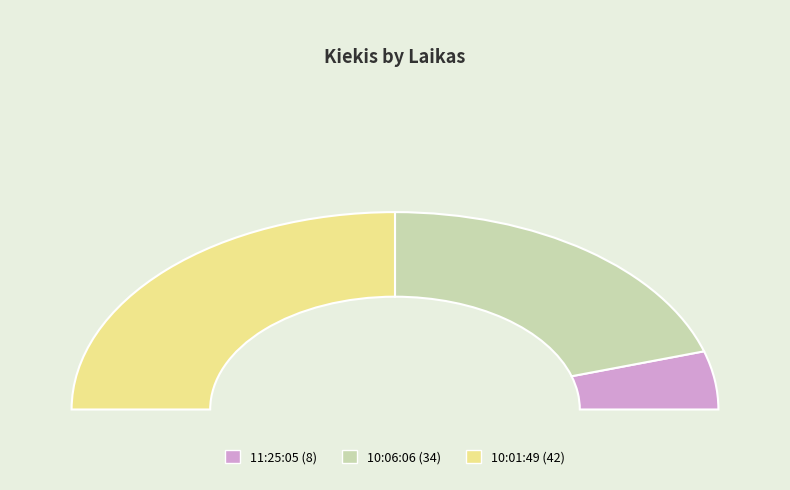

Rank the categories by value from lowest to highest.

11:25:05, 10:06:06, 10:01:49